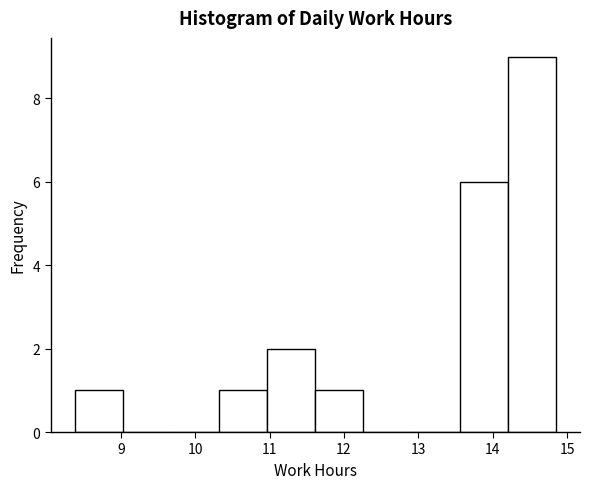

What is the height of the bar covering 8.4 to 9.0 on the x-axis? Neither the bar edges nor the heights are printed on the chart, so give them approximately, as read against the axes.

1